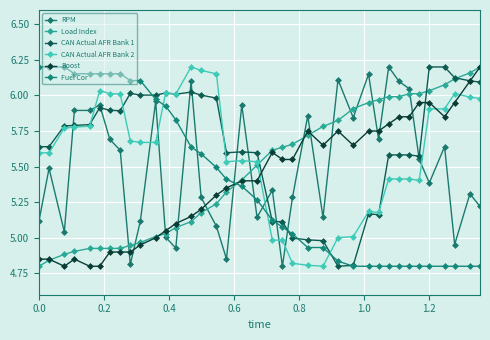

What is the difference between the maximum and minimum values in the CAN Actual AFR Bank 1 series?

1.4